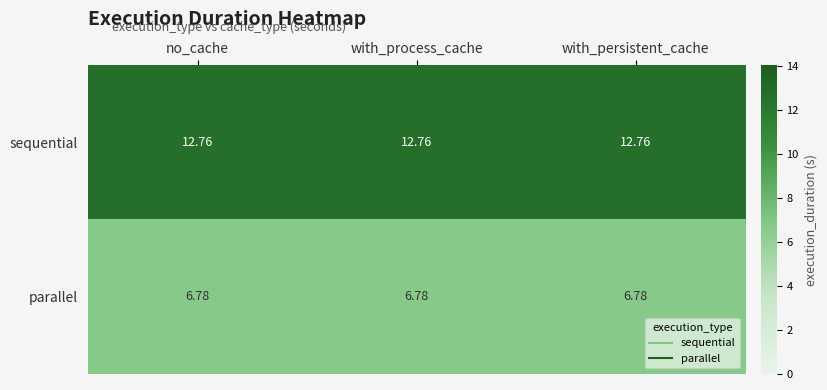

At no_cache, list the series in order from smallest to largest.

parallel, sequential